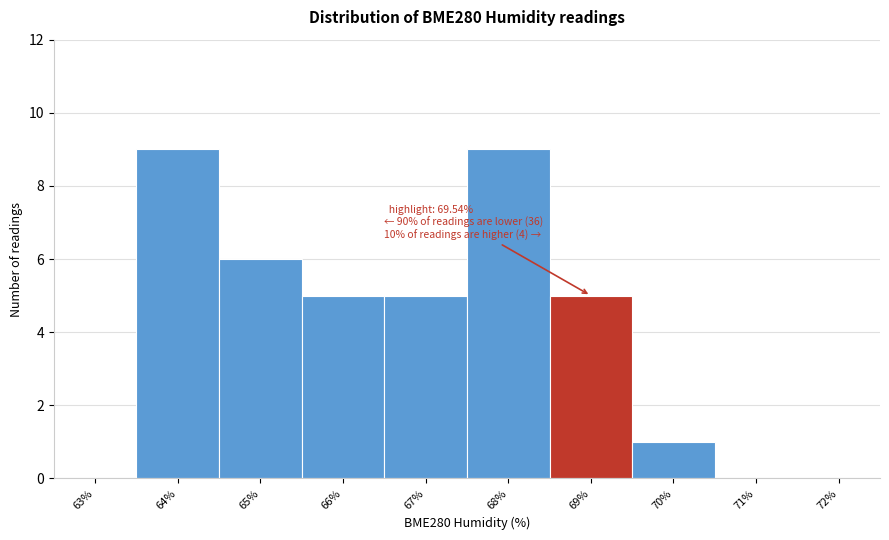

Reading left to right, extract all data points from this chart.

63%=0	64%=9	65%=6	66%=5	67%=5	68%=9	69%=5	70%=1	71%=0	72%=0